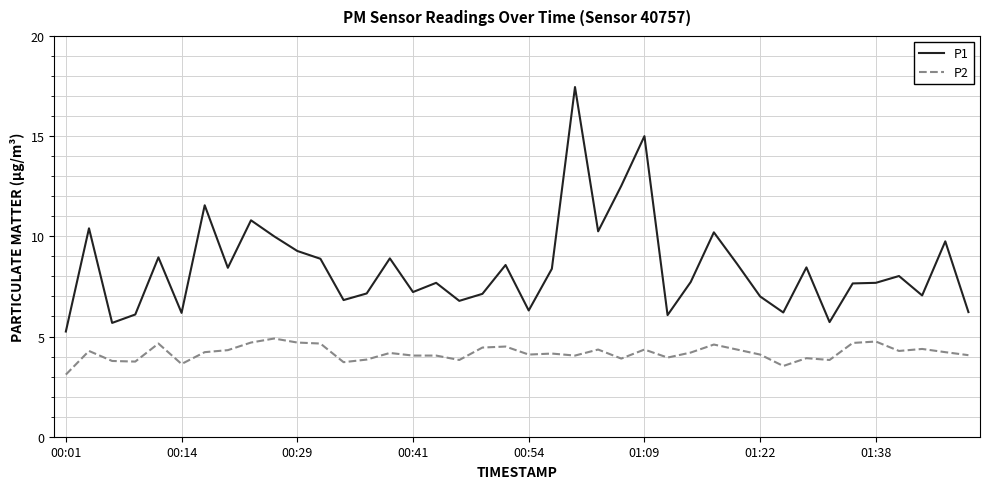

Which series has the widest spread of values?

P1